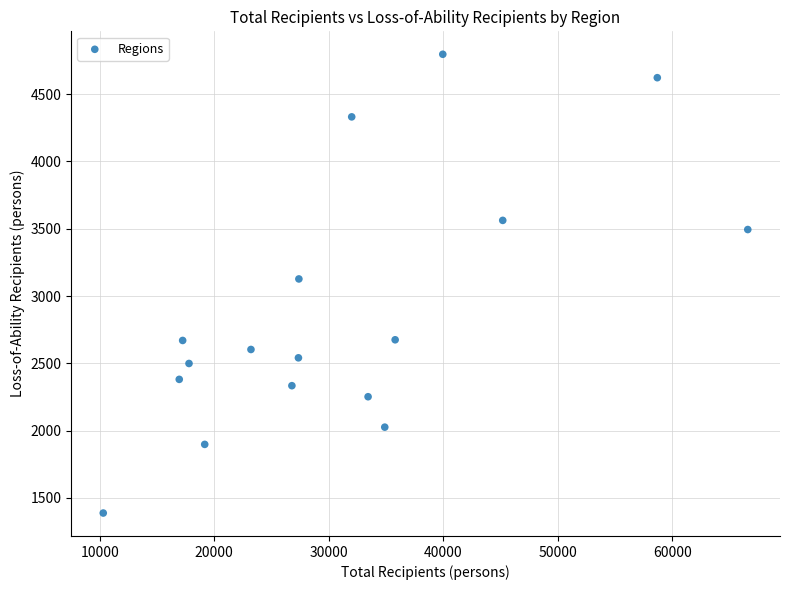

What is the range of Y values (max minus min)?

3408